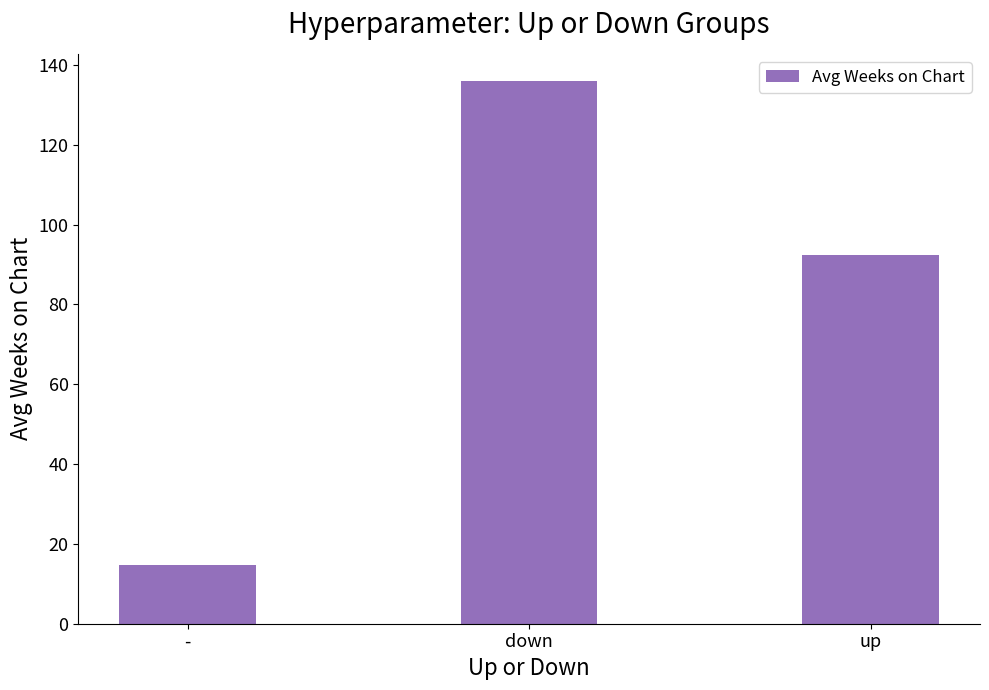

Reading right to left, extract all data points from this chart.

up=92.5	down=136.0	-=14.8